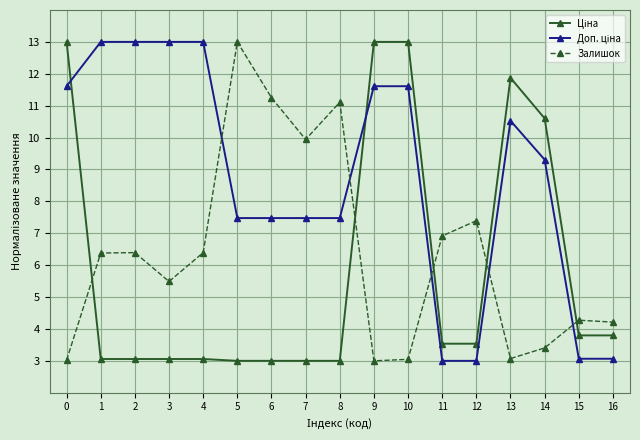

Is it true that Залишок equals 1.0 at 13?

False